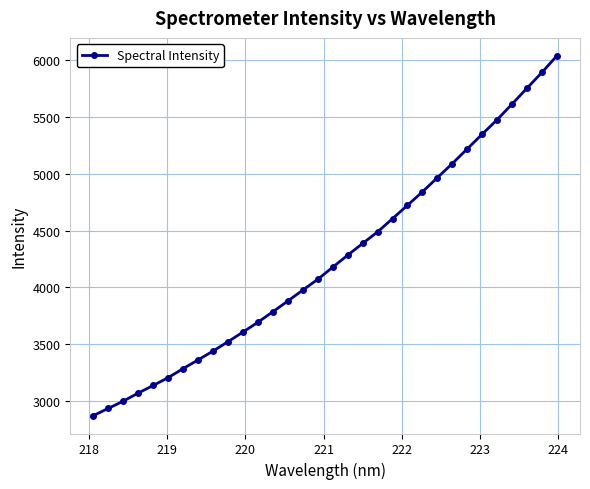

What is the smallest value displayed?

2871.9